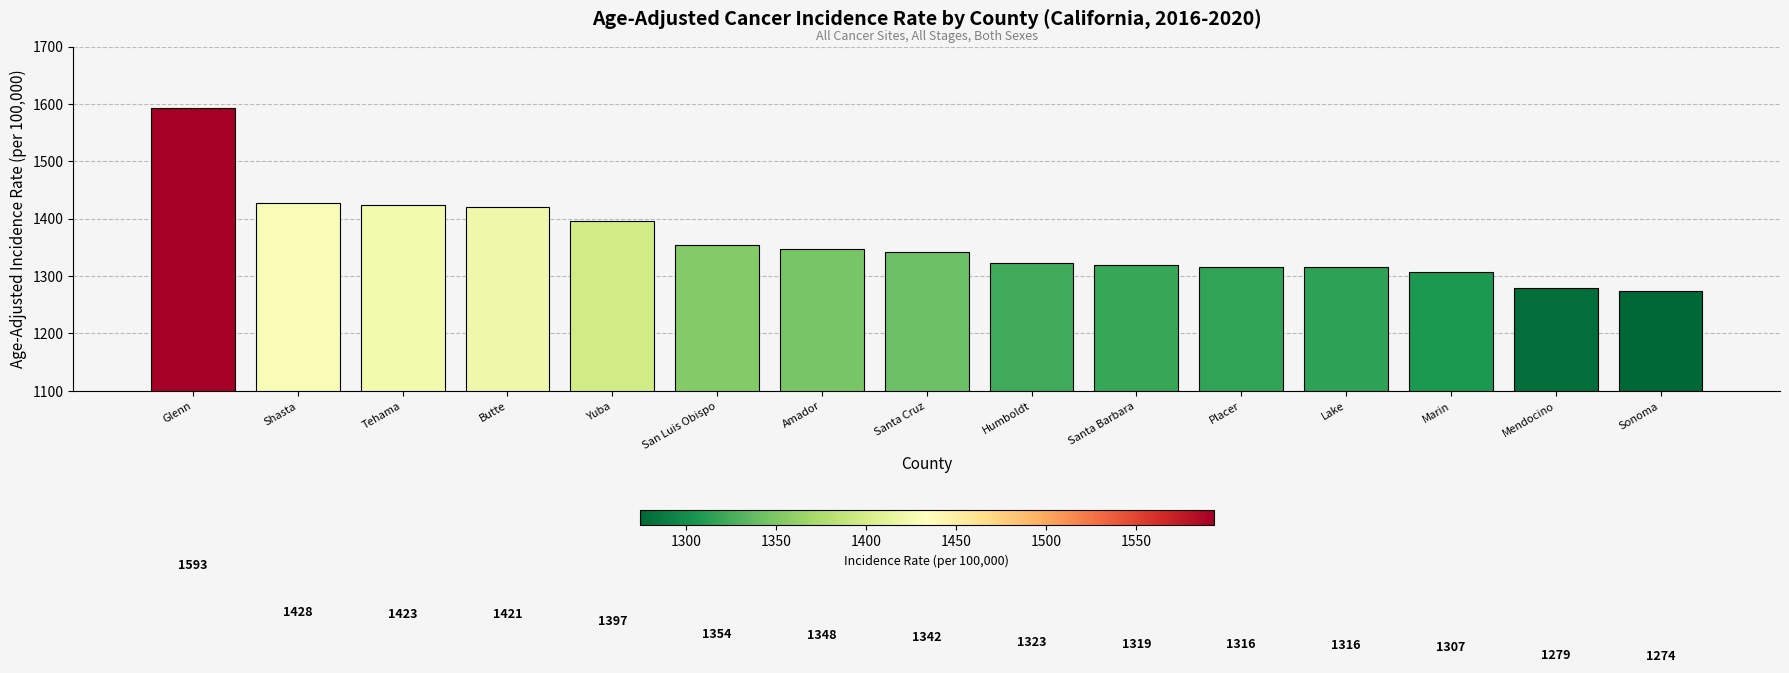

What is the ratio of the value at Tehama to the value at Sonoma?

1.1